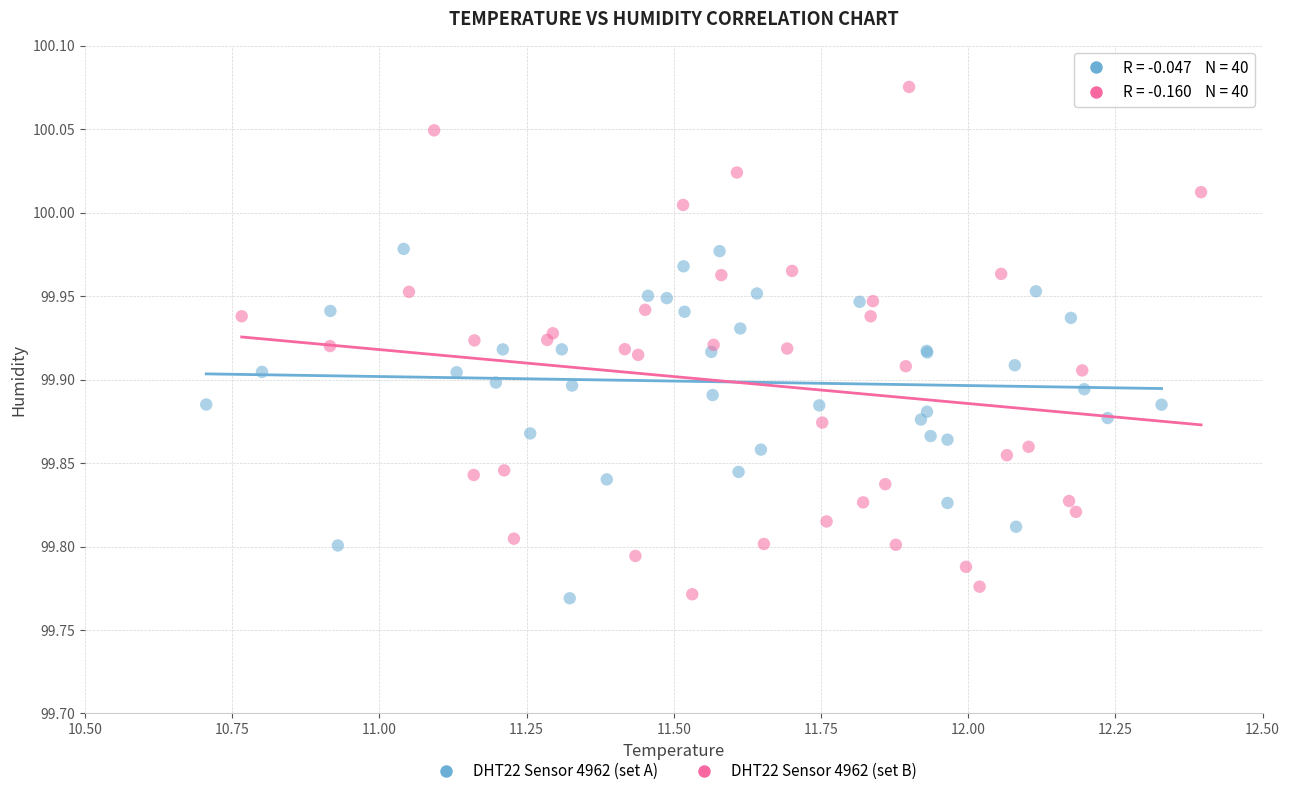

Which series reaches the maximum Y coordinate?

DHT22 Sensor 4962 (set B)